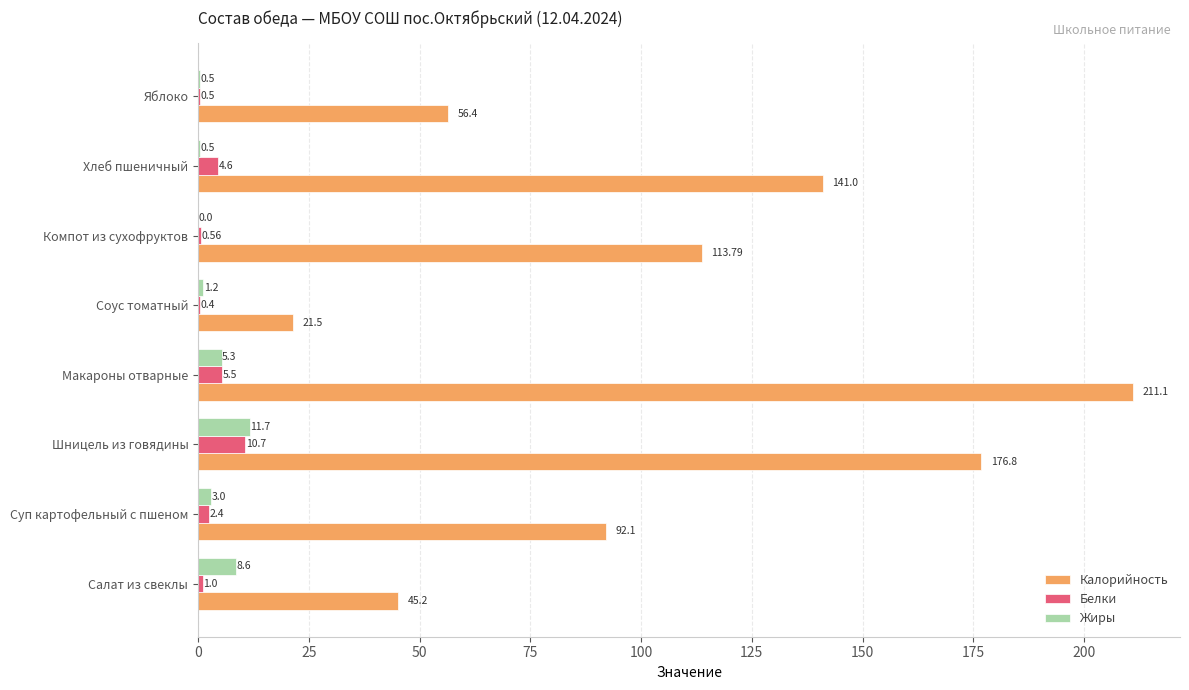

What is the sum of all Калорийность values?

857.9